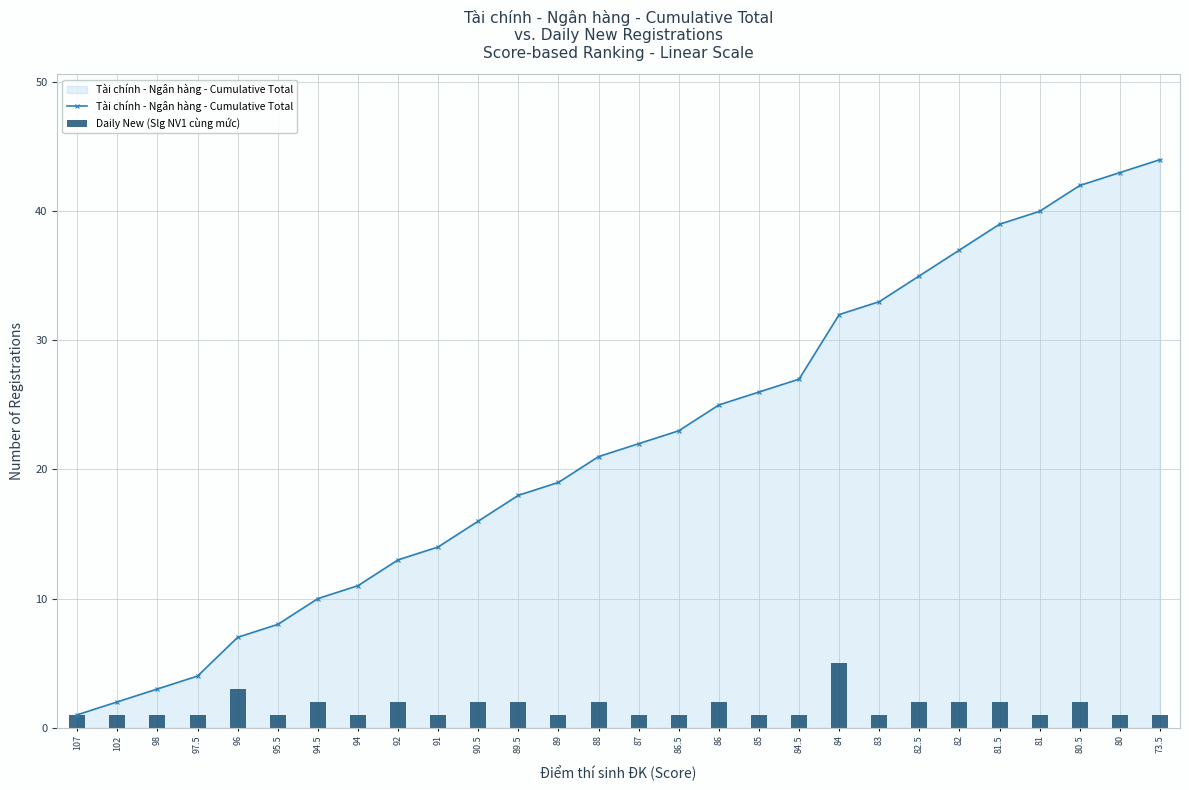

What is the label of the 6th bar from the right?

82